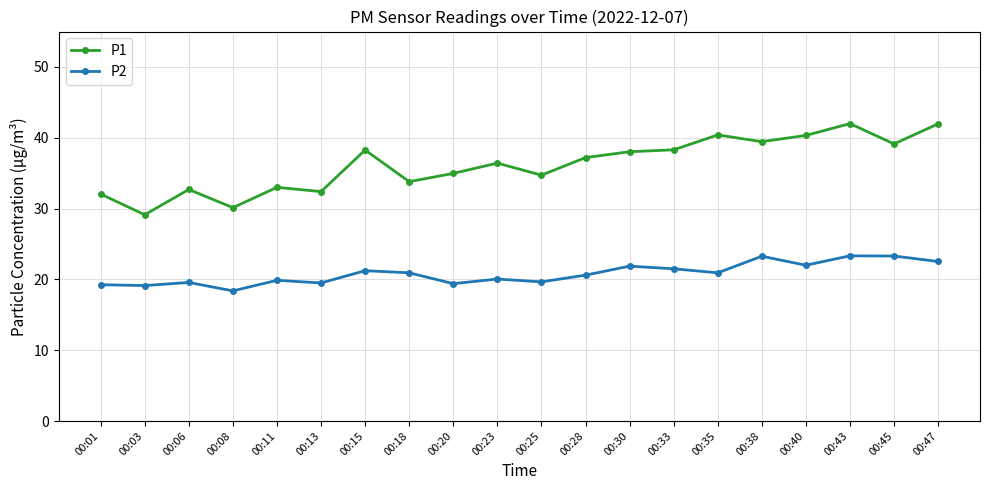

What is the maximum value for P2?

23.3